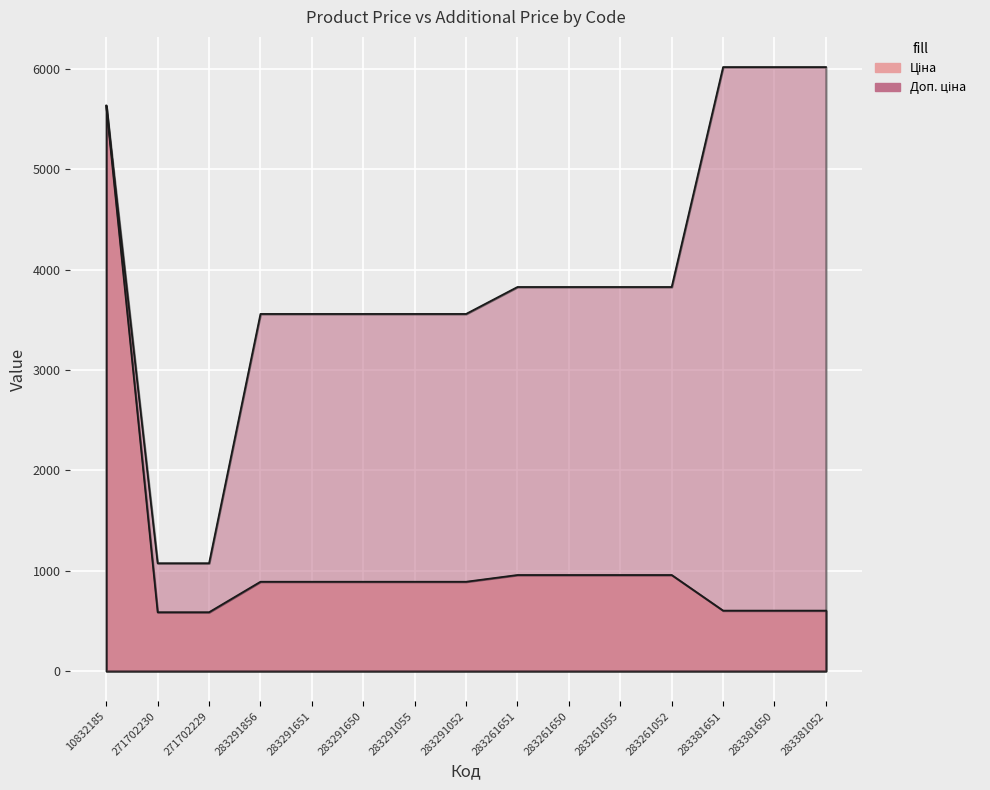

What is the maximum value shown in the chart?

6020.8